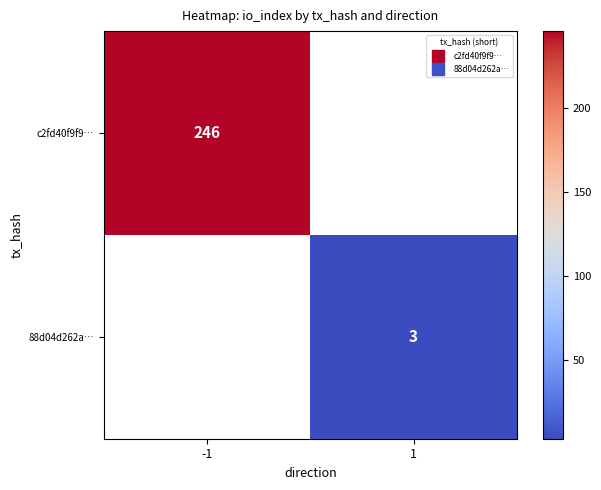

At which label is c2fd40f9f9… closest to 246?

-1